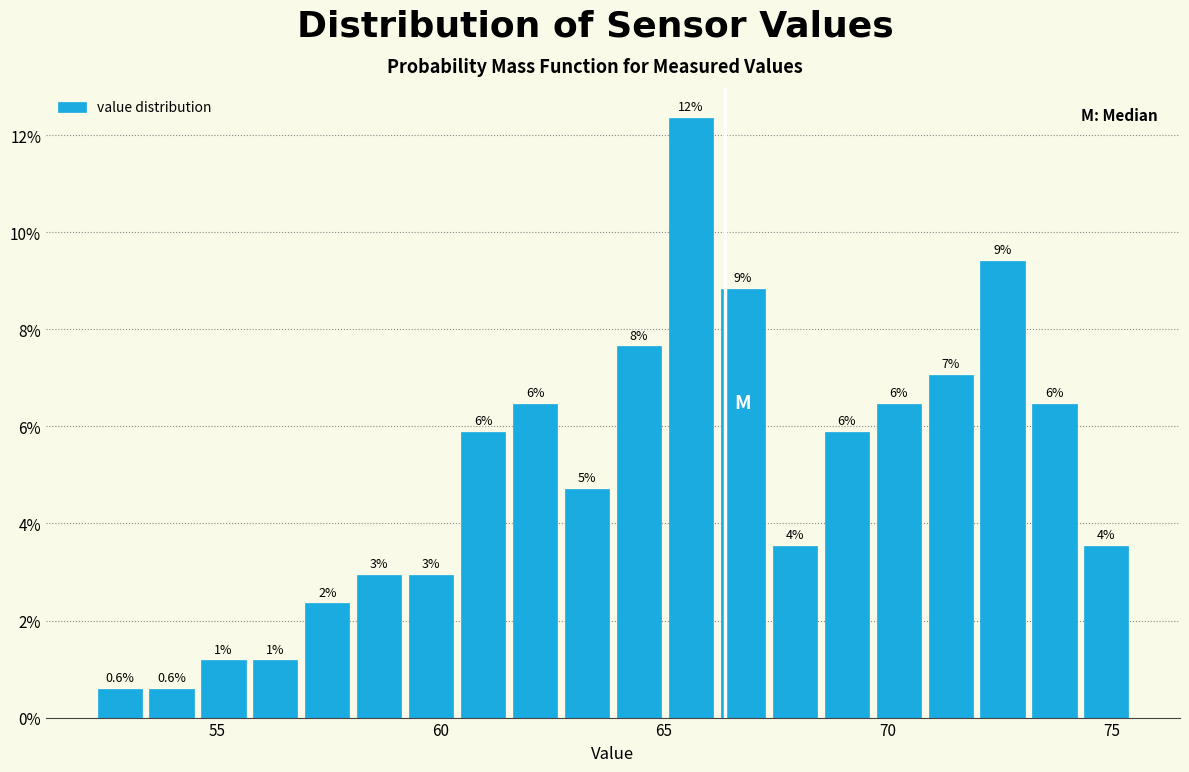

Around what value on the x-axis is the tallest bar? Give the approximate position of its centre, as read against the axis.

65.5